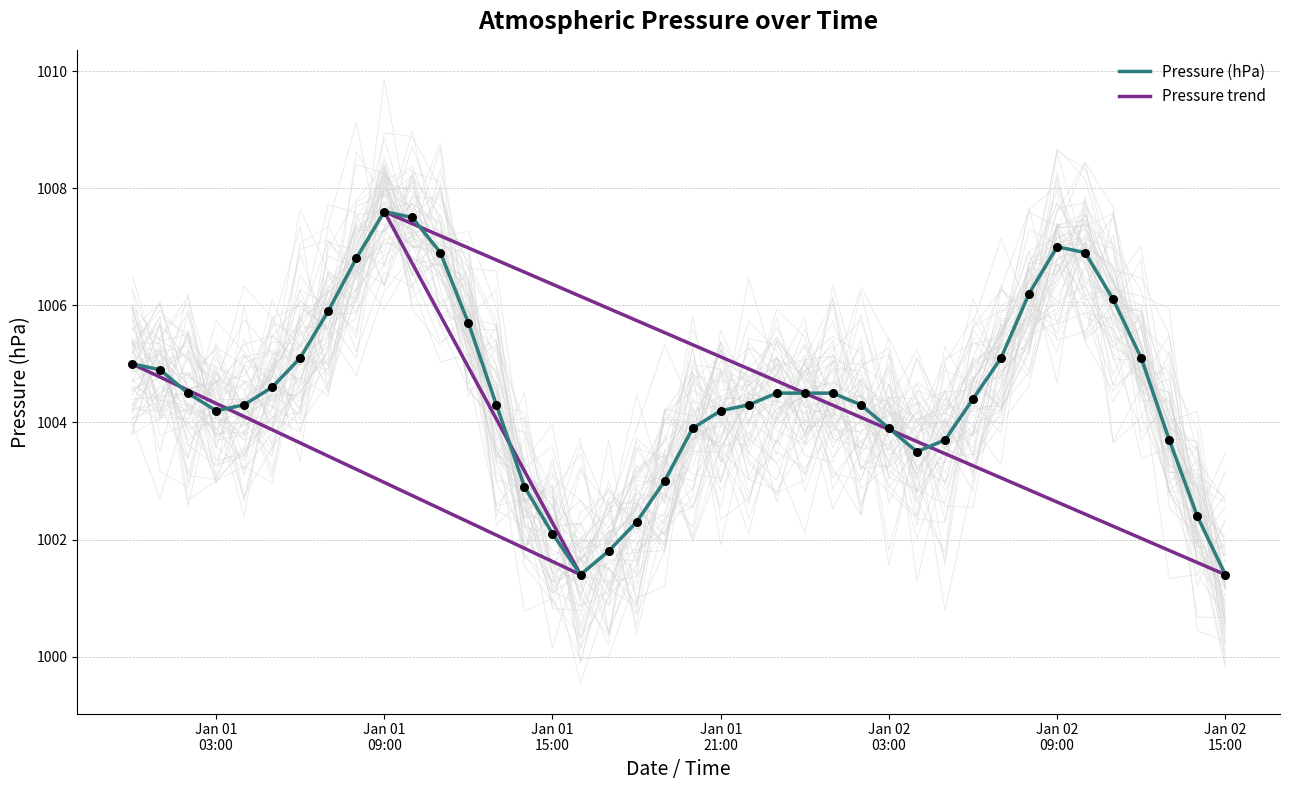

What is the change in value from 2021-01-01 20:00 to 2021-01-02 04:00?

-0.4